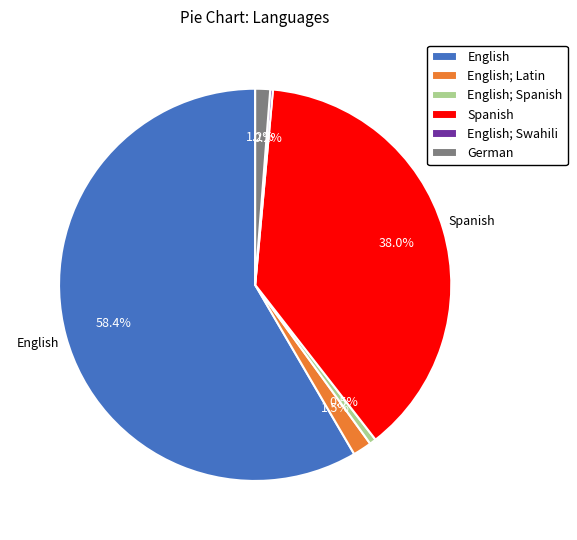

The German slice represents 1% of the pie. True or false?

True